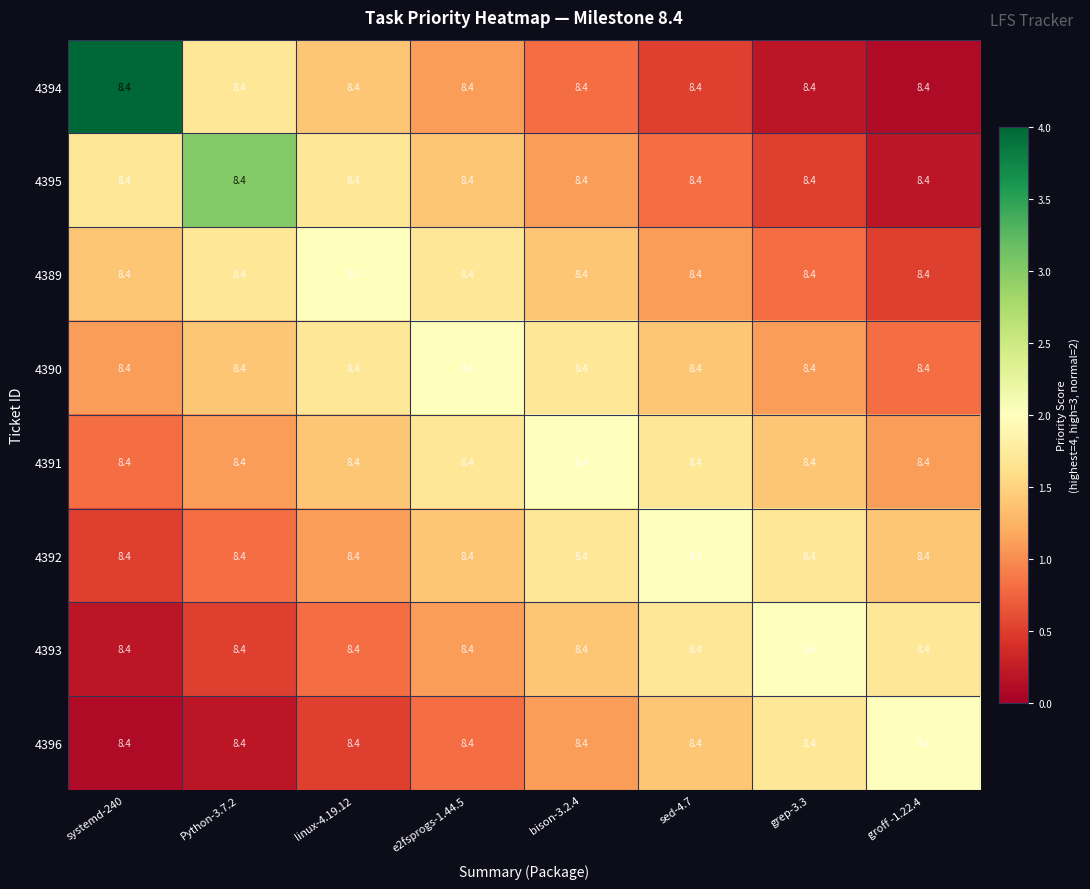

What is the sum of the 4391 values at bison-3.2.4 and grep-3.3?

3.4